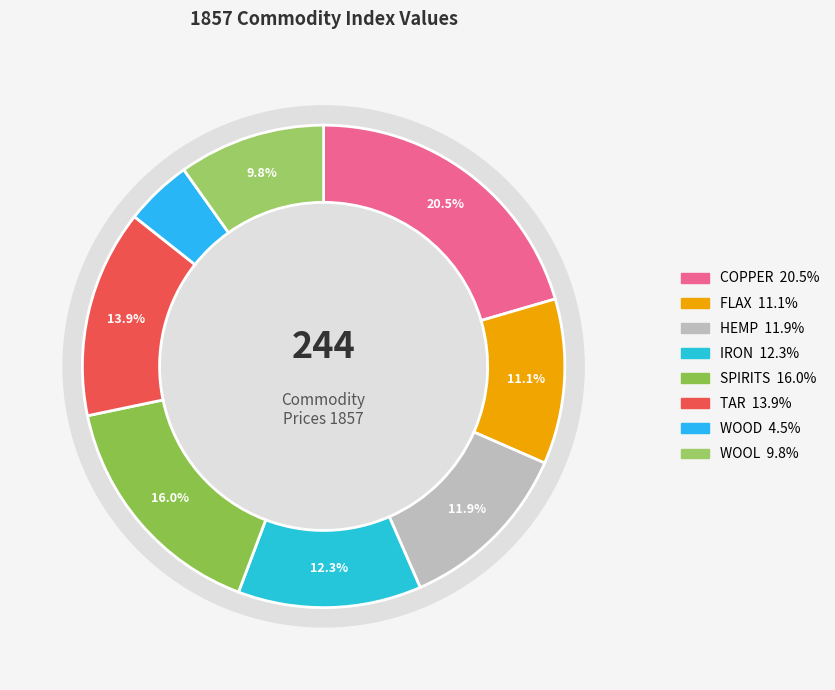

Is there a majority slice in this chart?

No